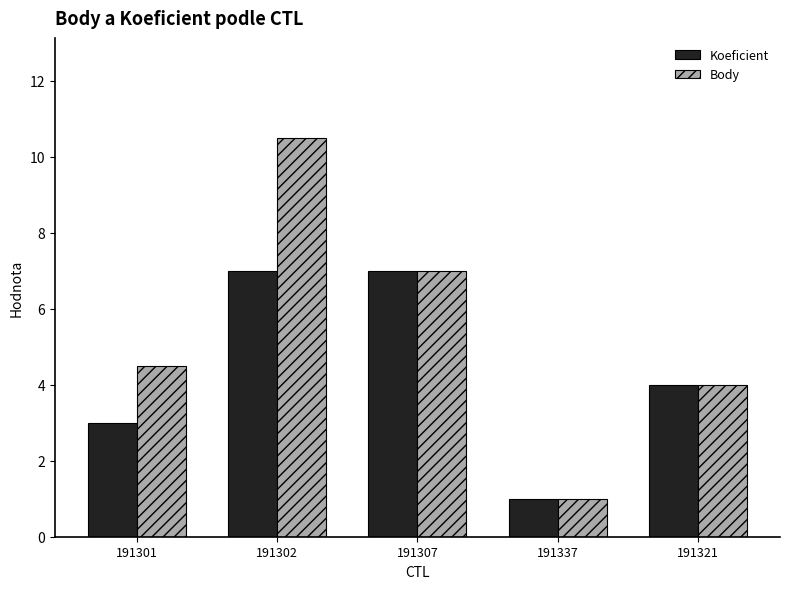

What is the total value across all series at 191321?

8.0